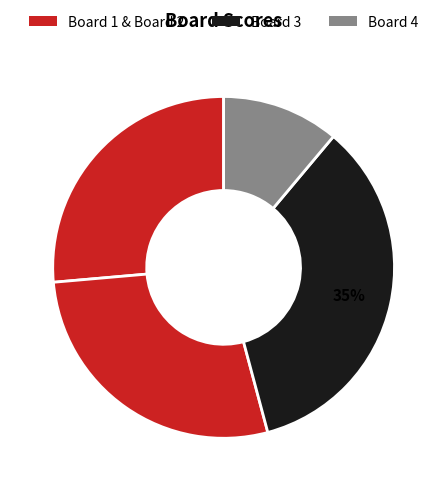

Which category has the smallest portion of the pie?

Board 4